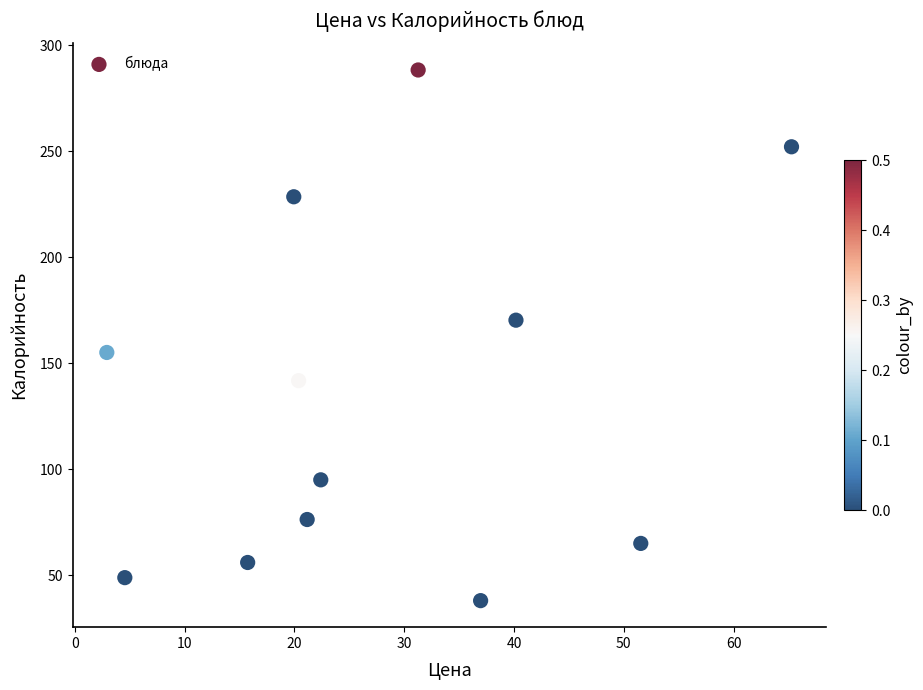

What is the average Y value?

134.6